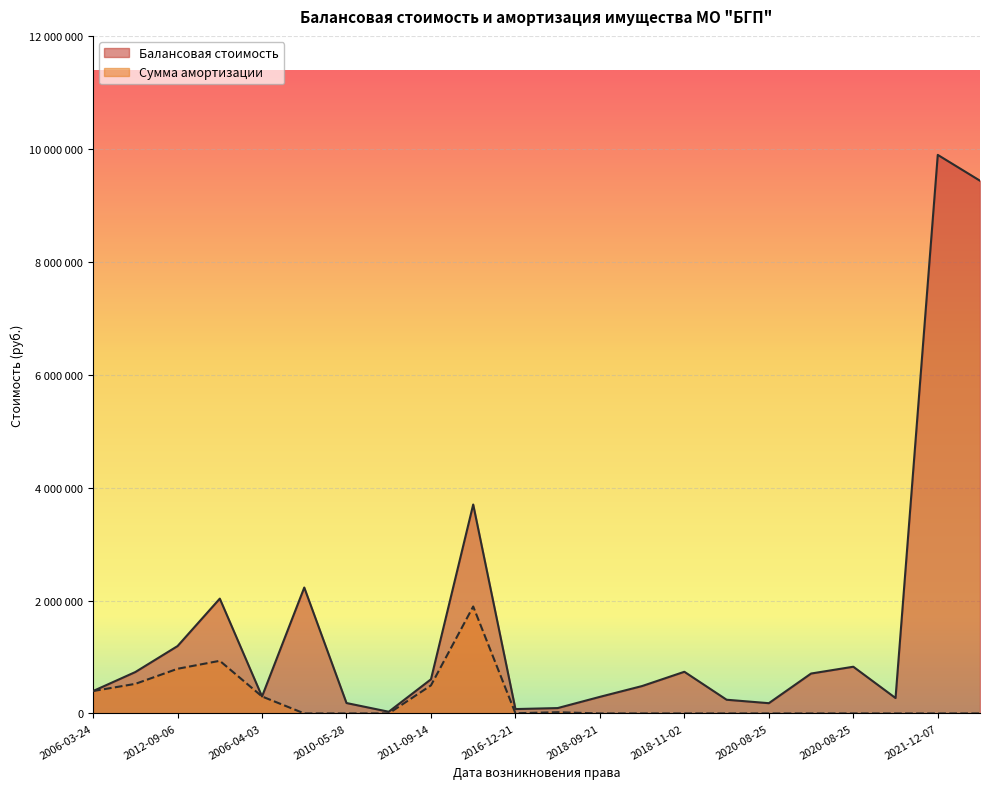

What is the total value across all series at 2010-02-02?

2230000.0